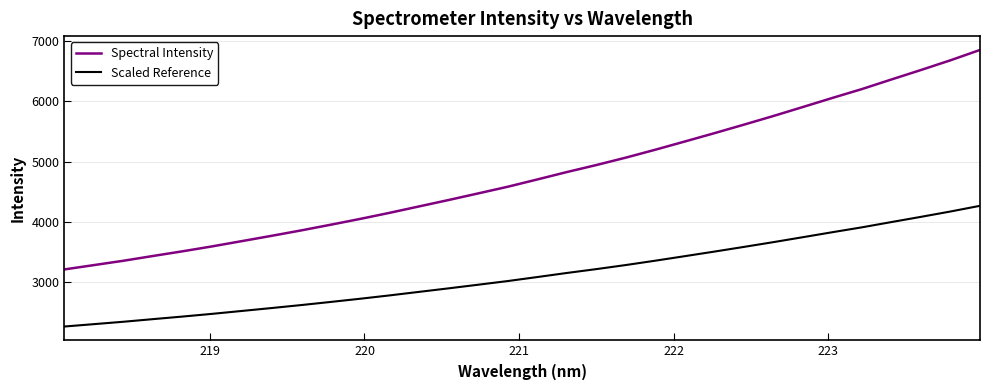

What is the difference between the maximum and minimum values in the Spectral Intensity series?

3639.3